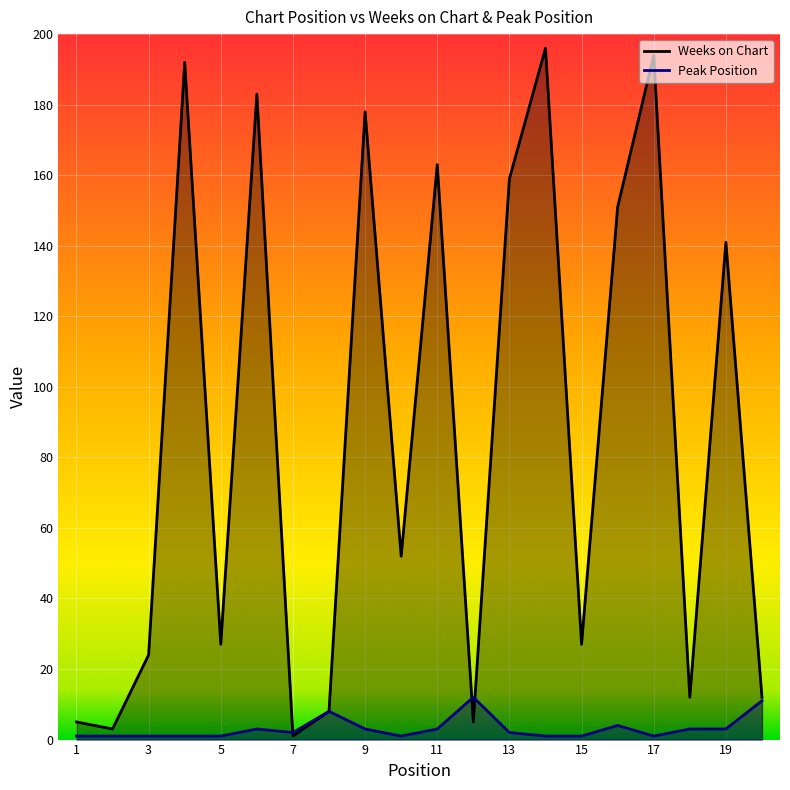

What is the value of the Weeks on Chart point at the 7th from the left?

1